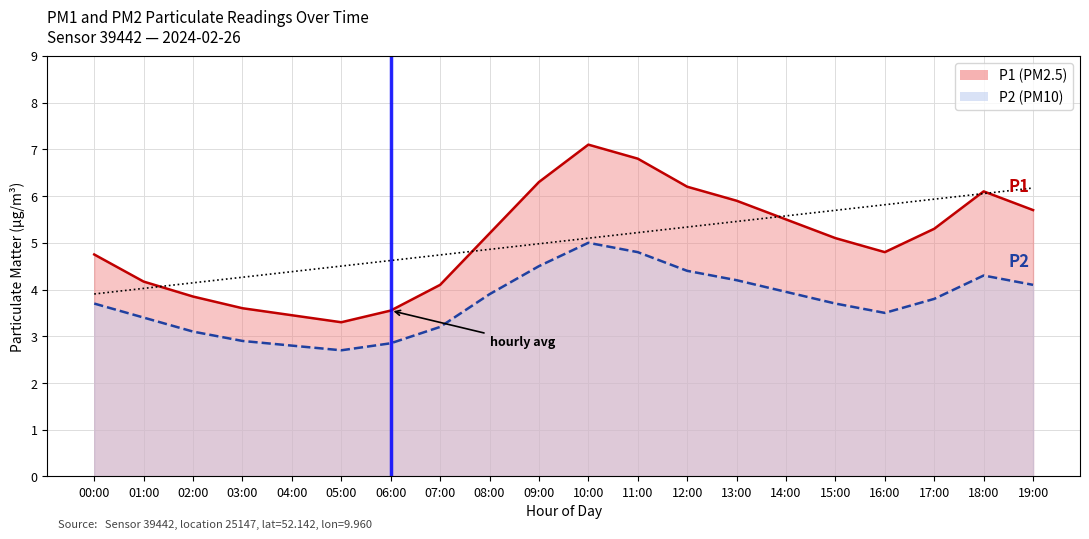

Reading left to right, transcribe all the data shown in this chart.

P1: 4.8	4.2	3.9	3.6	3.5	3.3	3.5	4.1	5.2	6.3	7.1	6.8	6.2	5.9	5.5	5.1	4.8	5.3	6.1	5.7
P2: 3.7	3.4	3.1	2.9	2.8	2.7	2.9	3.2	3.9	4.5	5.0	4.8	4.4	4.2	4.0	3.7	3.5	3.8	4.3	4.1